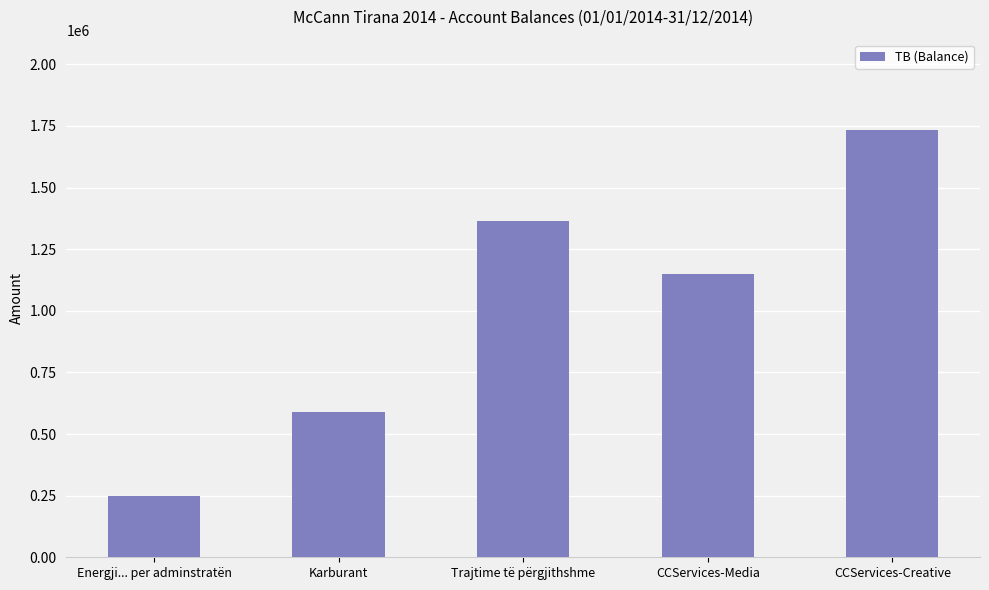

List the labels in order of value, smallest first.

Energji... per adminstratën, Karburant, CCServices-Media, Trajtime të përgjithshme, CCServices-Creative